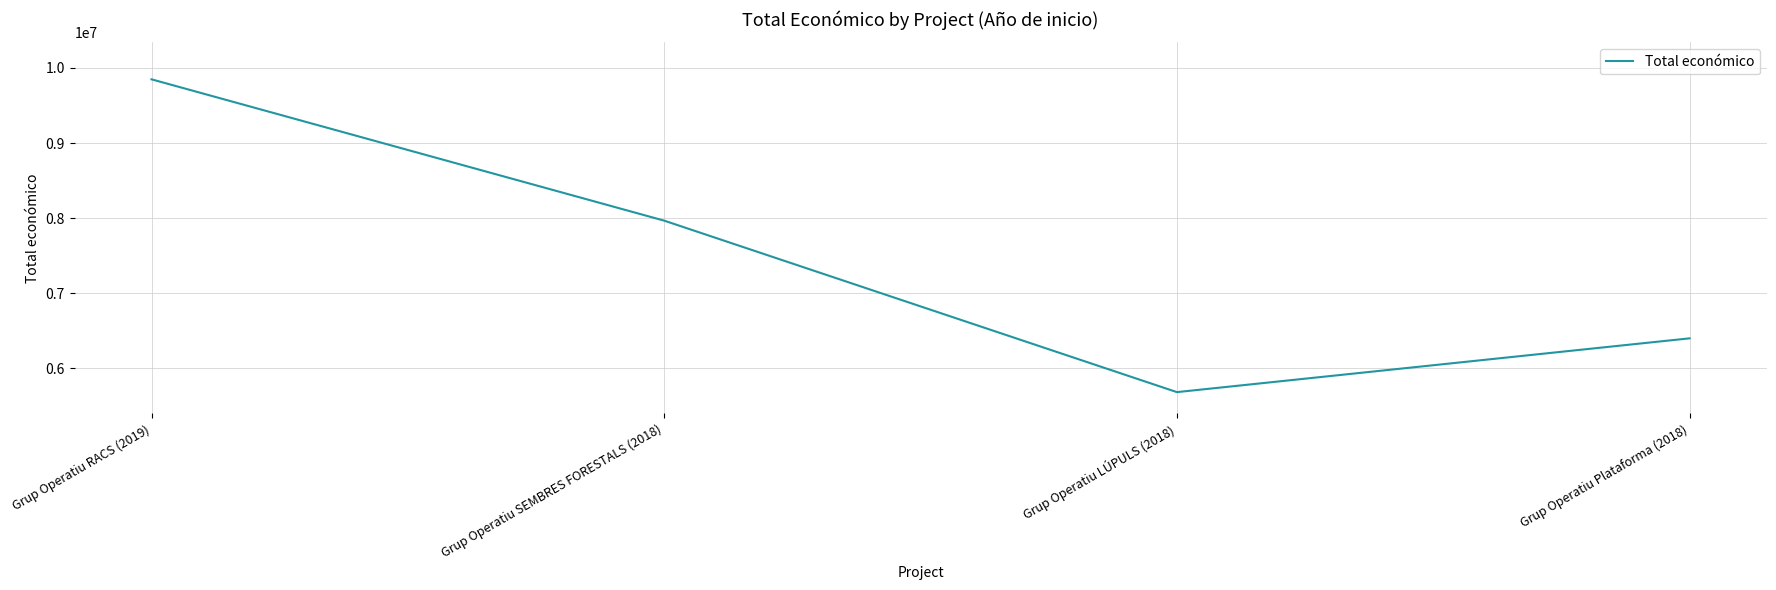

What is the change in value from Grup Operatiu RACS (2019) to Grup Operatiu LÚPULS (2018)?

-4162255